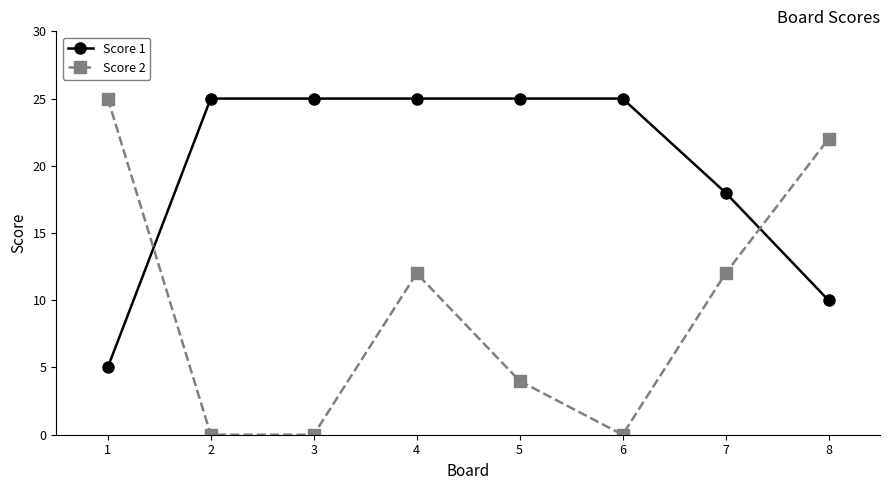

What is the maximum value for Score 2?

25